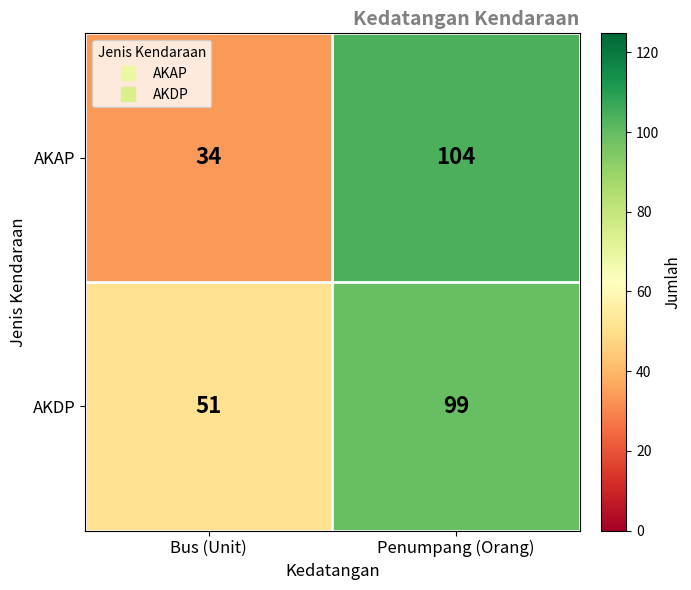

How many series are shown in this chart?

2